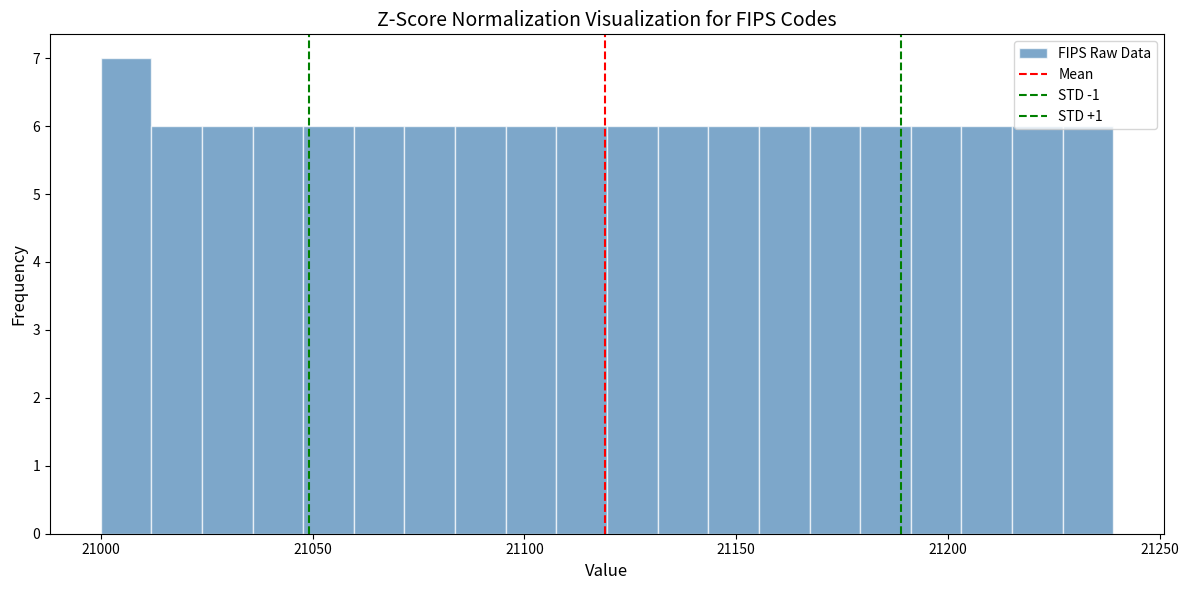

Read against the x-axis, roughly where is the centre of the tallest bar?

21005